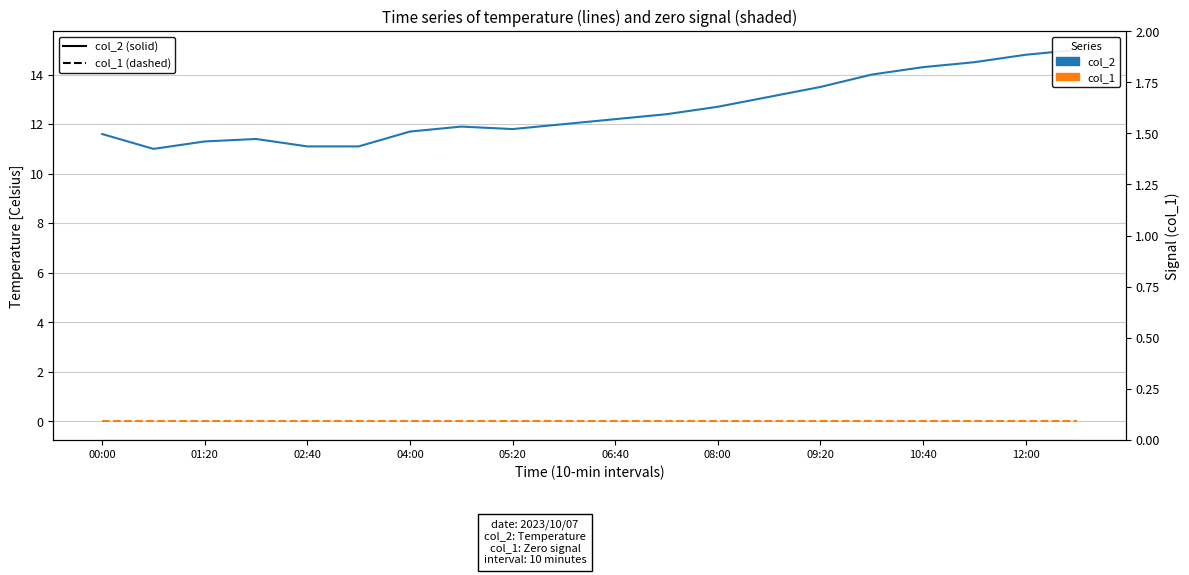

Which series has the widest spread of values?

col_2 (solid)